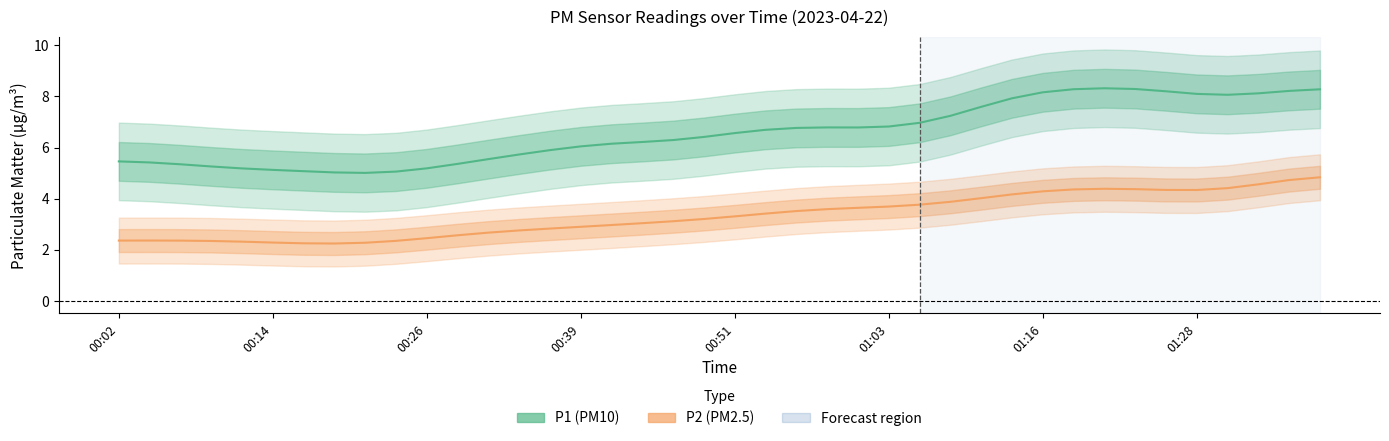

Reading left to right, list all the values displayed in this chart.

P1 (PM10): 5.5	5.4	5.3	5.3	5.2	5.1	5.1	5.0	5.0	5.1	5.2	5.4	5.5	5.7	5.9	6.0	6.1	6.2	6.3	6.4	6.6	6.7	6.8	6.8	6.8	6.8	7.0	7.2	7.6	7.9	8.2	8.3	8.3	8.3	8.2	8.1	8.1	8.1	8.2	8.3
P2 (PM2.5): 2.4	2.4	2.4	2.3	2.3	2.3	2.3	2.2	2.3	2.3	2.5	2.6	2.7	2.8	2.8	2.9	3.0	3.0	3.1	3.2	3.3	3.4	3.5	3.6	3.6	3.7	3.8	3.9	4.0	4.2	4.3	4.4	4.4	4.4	4.3	4.3	4.4	4.6	4.7	4.8